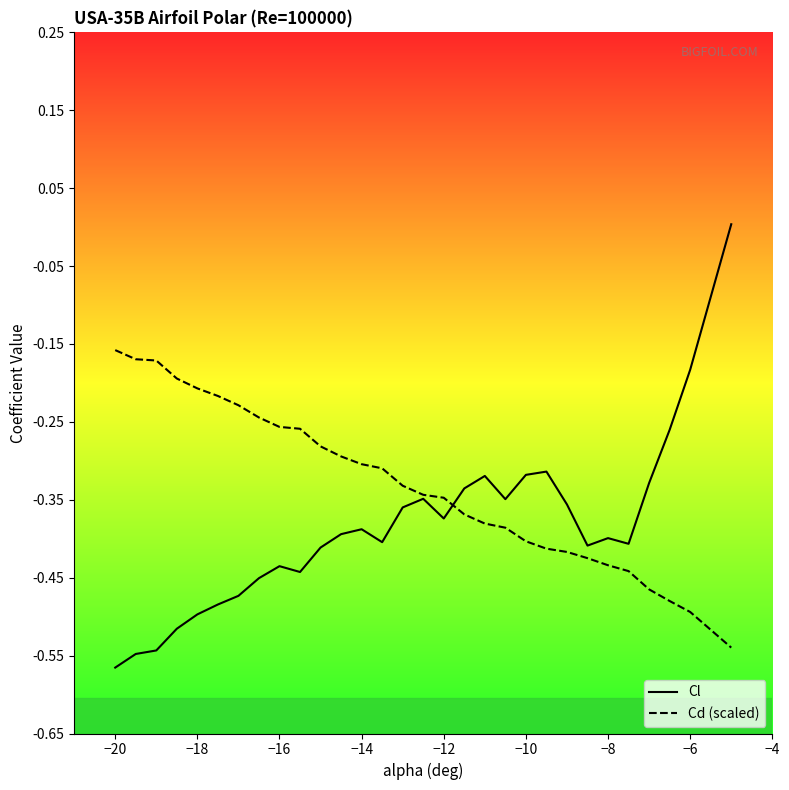

What is the value of the Cd (scaled) point at the 8th from the left?

-0.2